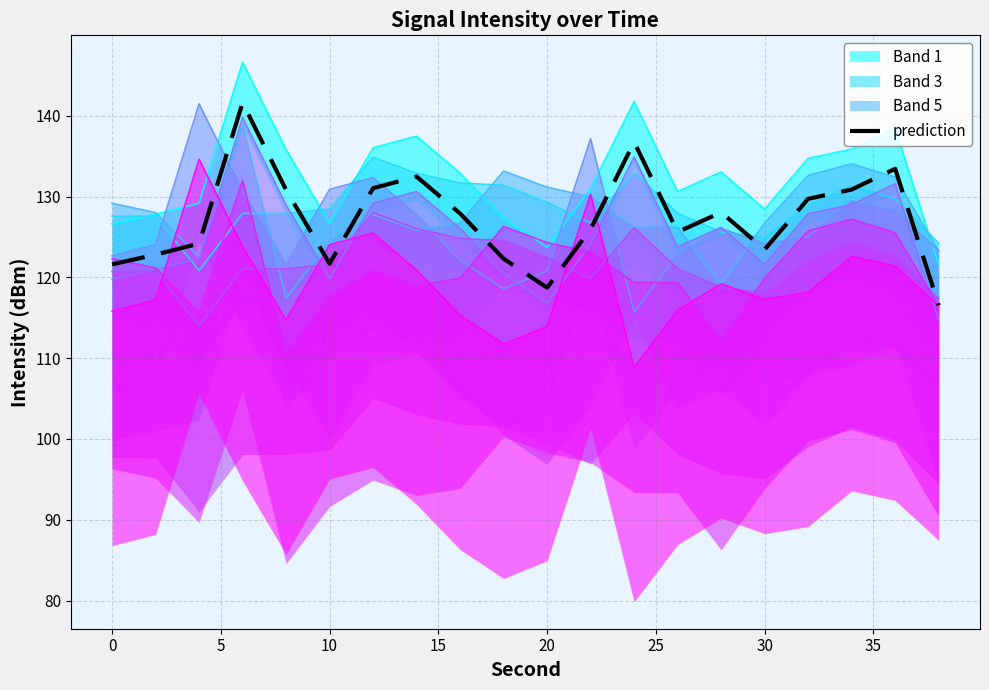

What is the maximum value for prediction?

141.6